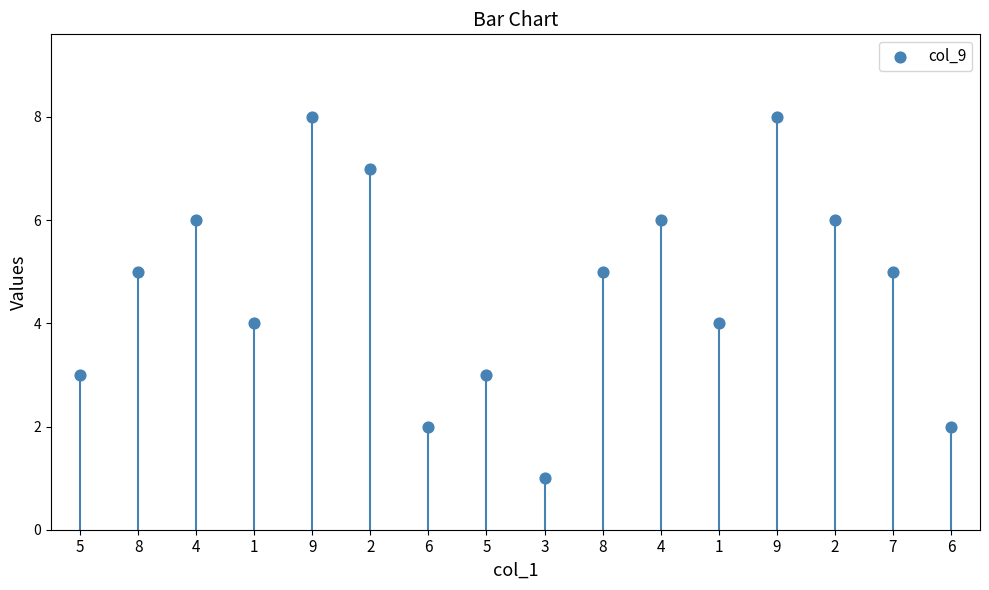

What is the range of Y values (max minus min)?

7